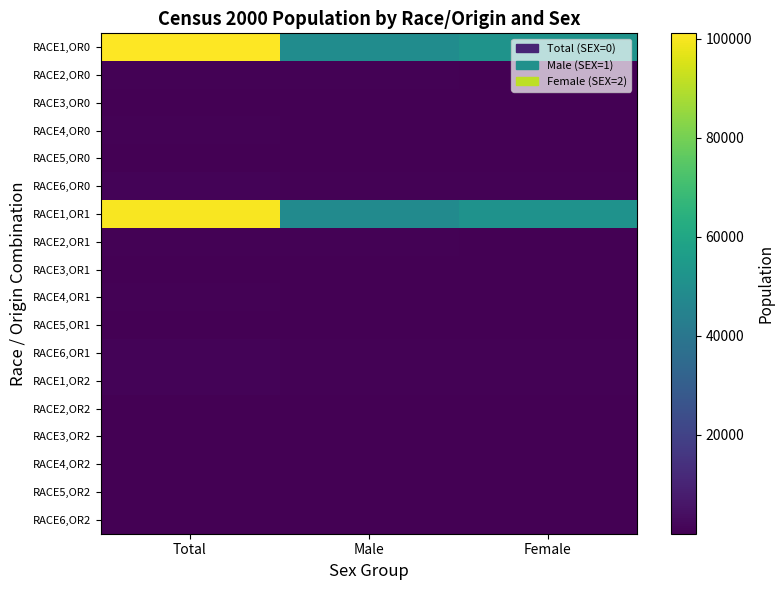

Which has a higher value, Female or Total?

Total